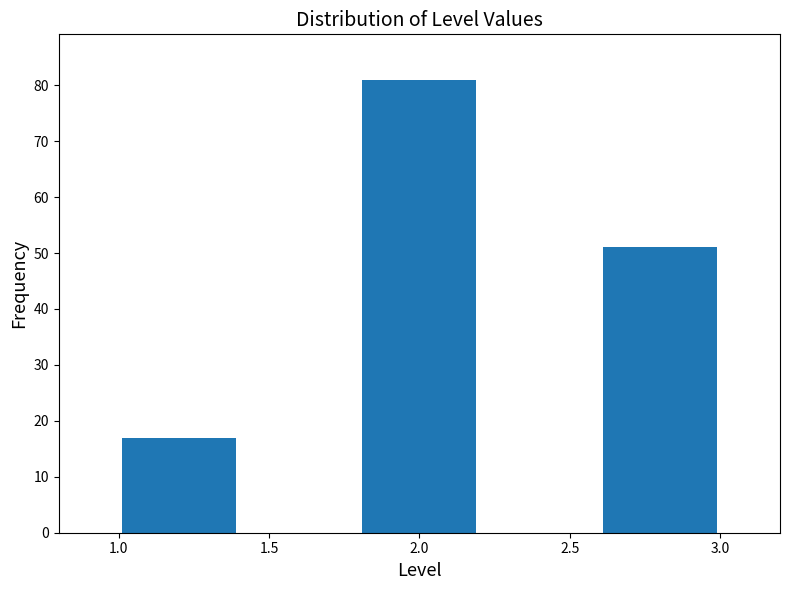

What is the height of the bar covering 2.6 to 3.0 on the x-axis? The values are not printed on the chart, so give them approximately, as read against the axis.

51